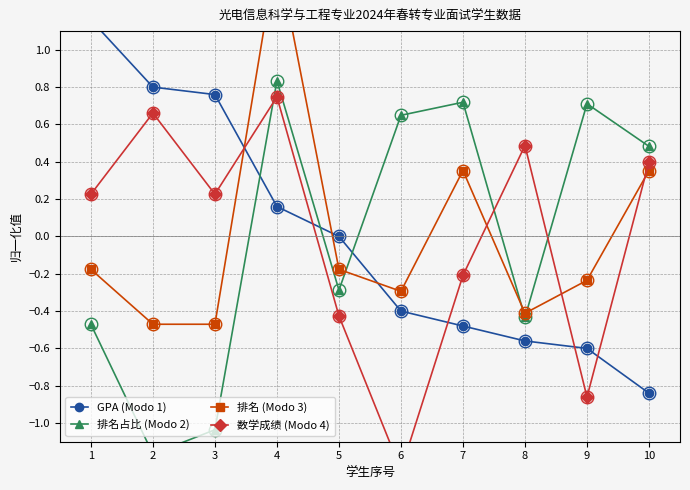

Which series ends up on top after the final intersection of 排名占比 (Modo 2) and 数学成绩 (Modo 4)?

排名占比 (Modo 2)